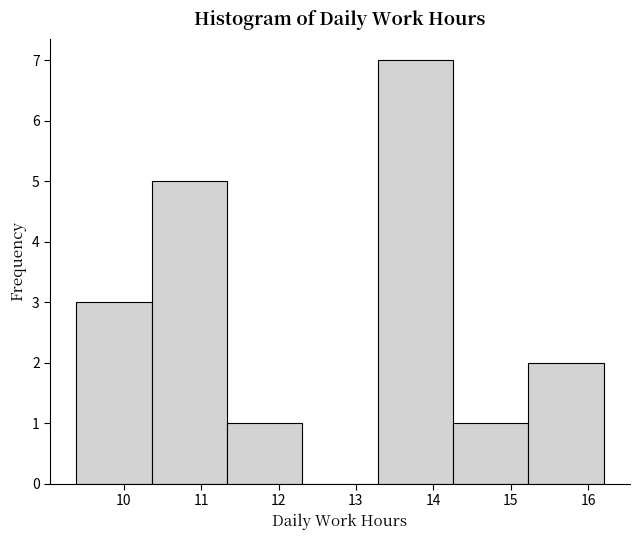

Reading left to right, transcribe this chart: for each bar, give the range it covers on the x-axis and its height. Neither the bar edges nor the heights are printed on the chart, so give them approximately, as read against the axes.

9.4 to 10.4: 3
10.4 to 11.3: 5
11.3 to 12.3: 1
12.3 to 13.3: 0
13.3 to 14.3: 7
14.3 to 15.2: 1
15.2 to 16.2: 2